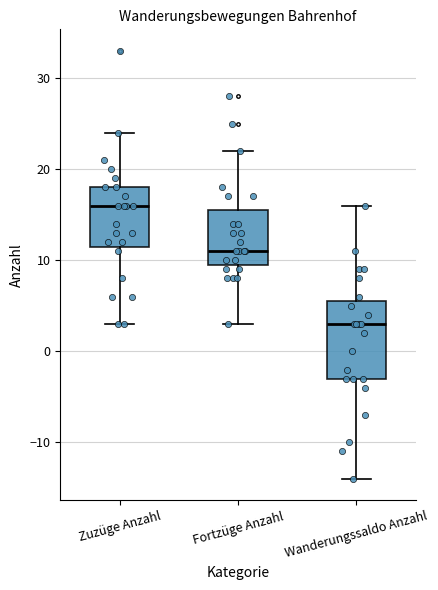

Where is the lower edge of the box for Zuzüge Anzahl on the y-axis? The values are not printed on the chart, so give them approximately, as read against the axis.

12